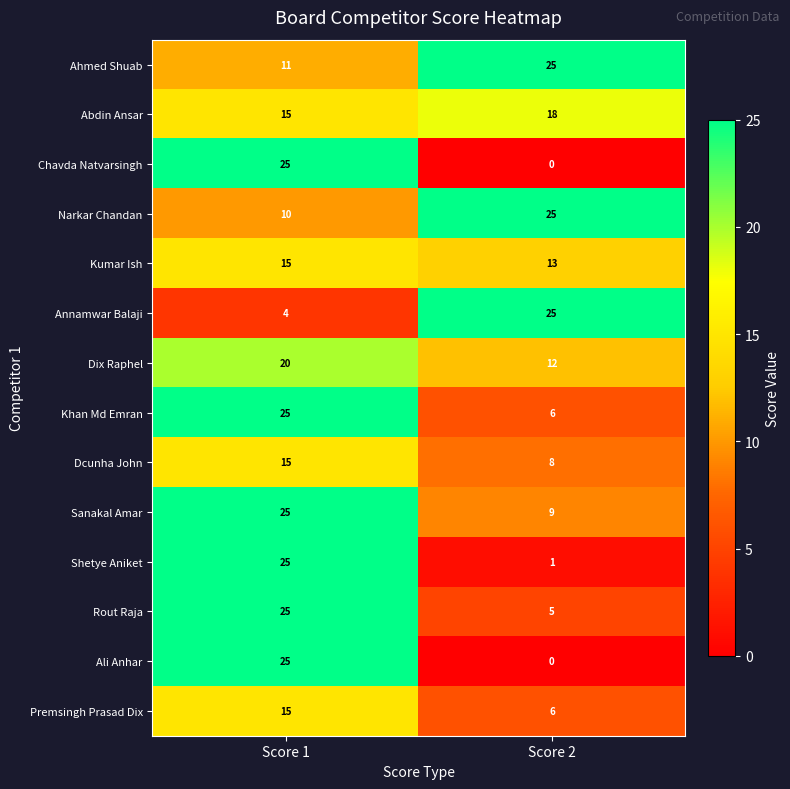

What is the difference between the highest and lowest values at Score 1?

21